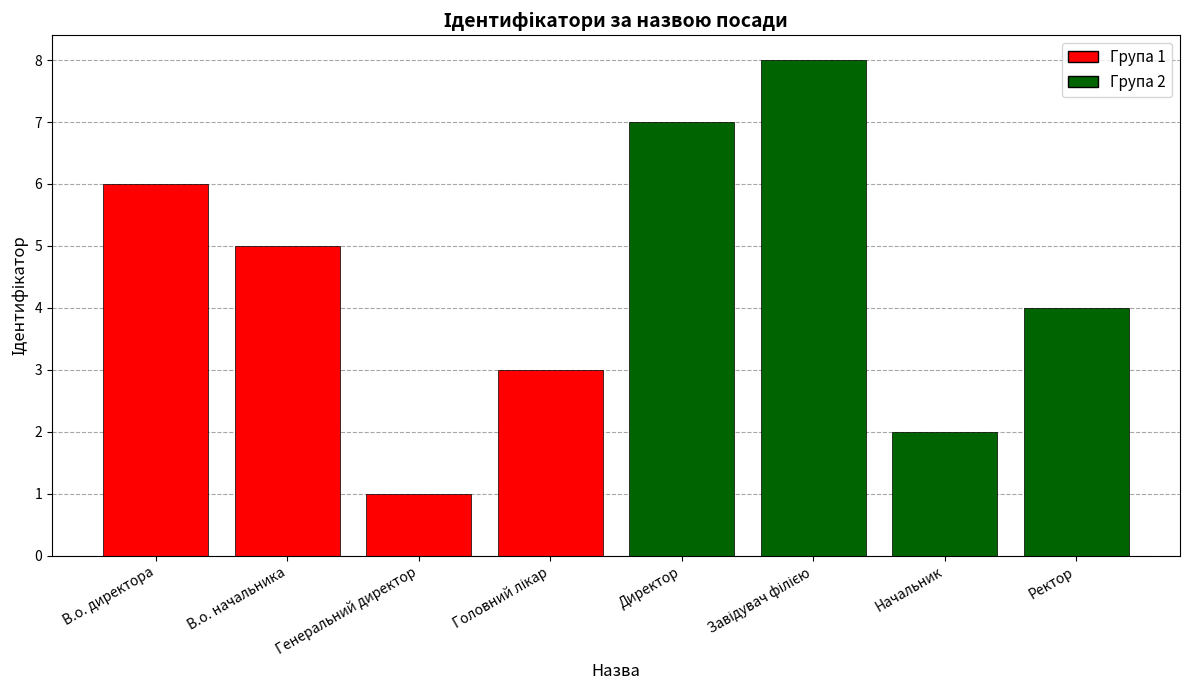

Does the chart contain any negative values?

No